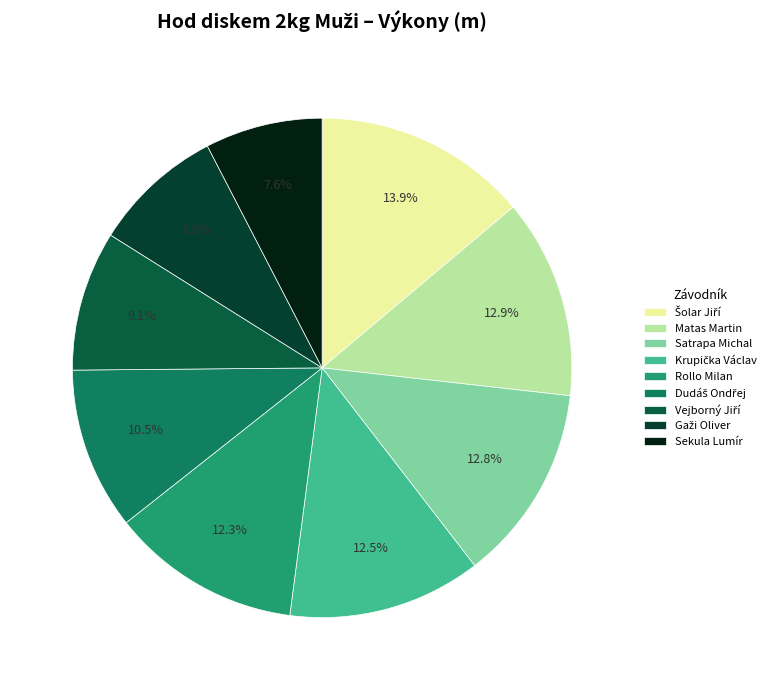

What is the ratio of the value at Rollo Milan to the value at Vejborný Jiří?

1.4